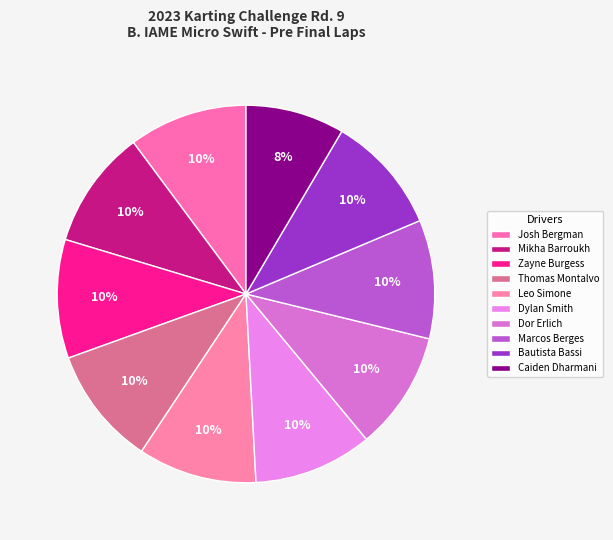

To the nearest percent, what portion does Caiden Dharmani represent?

8%